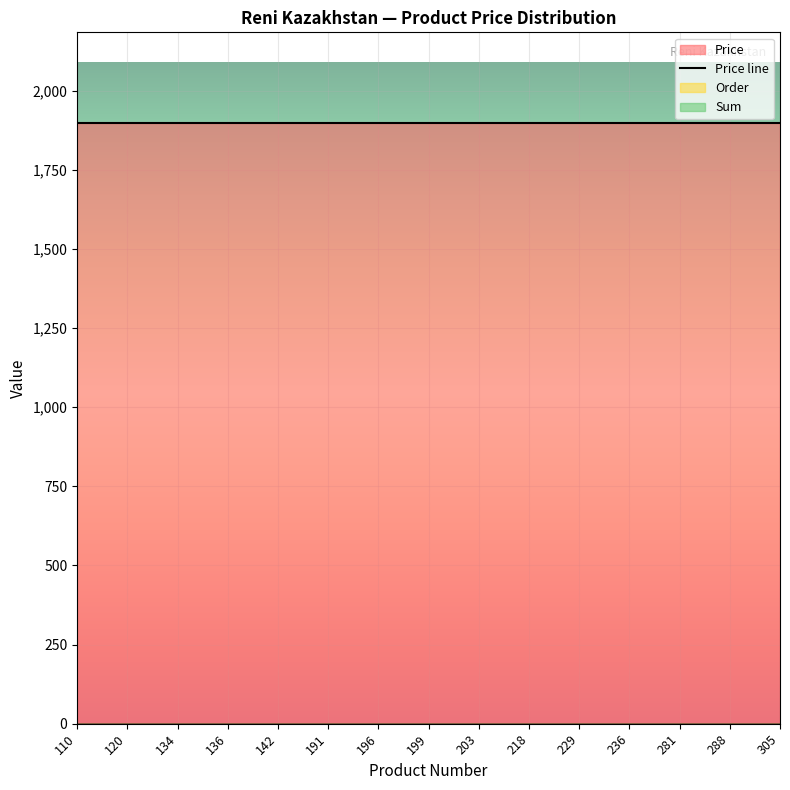

At which category is the sum across all series the highest?

110